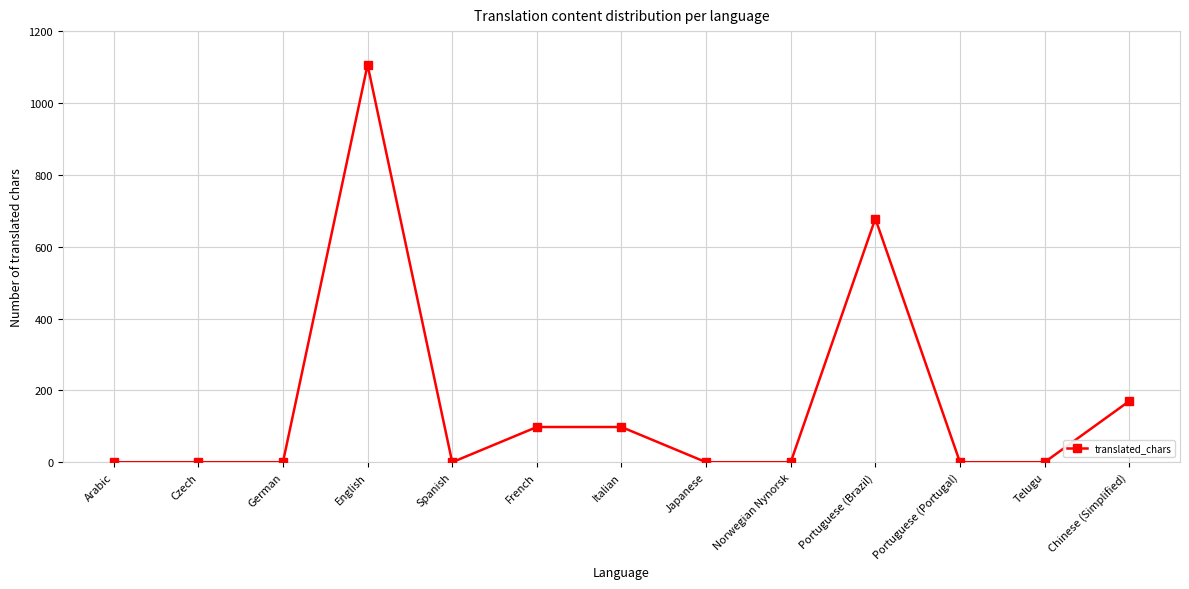

What position from the right is Norwegian Nynorsk?

5